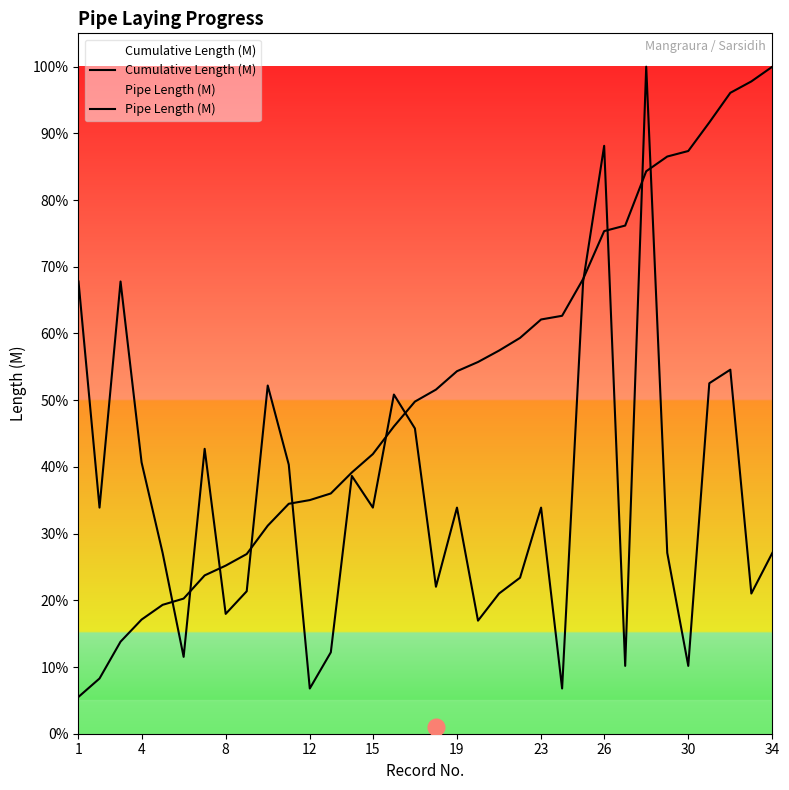

What is the average value of the Pipe Length (M) series?

1308.7